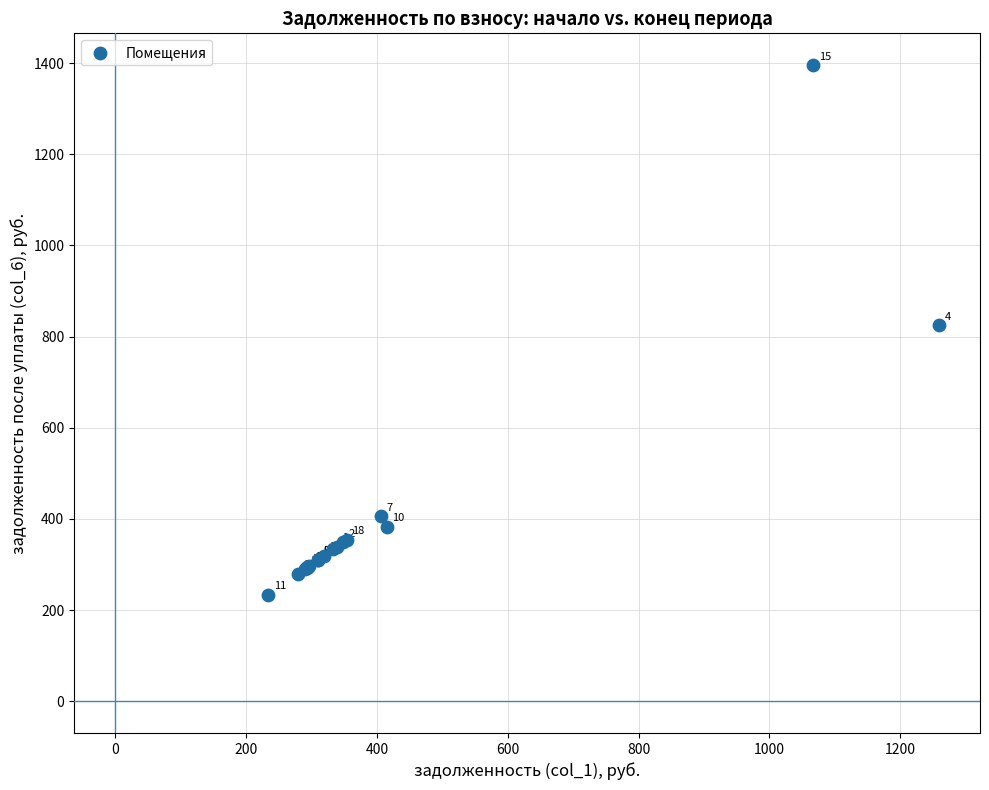

What Y value in the scatter plot is closest to 814?

825.2